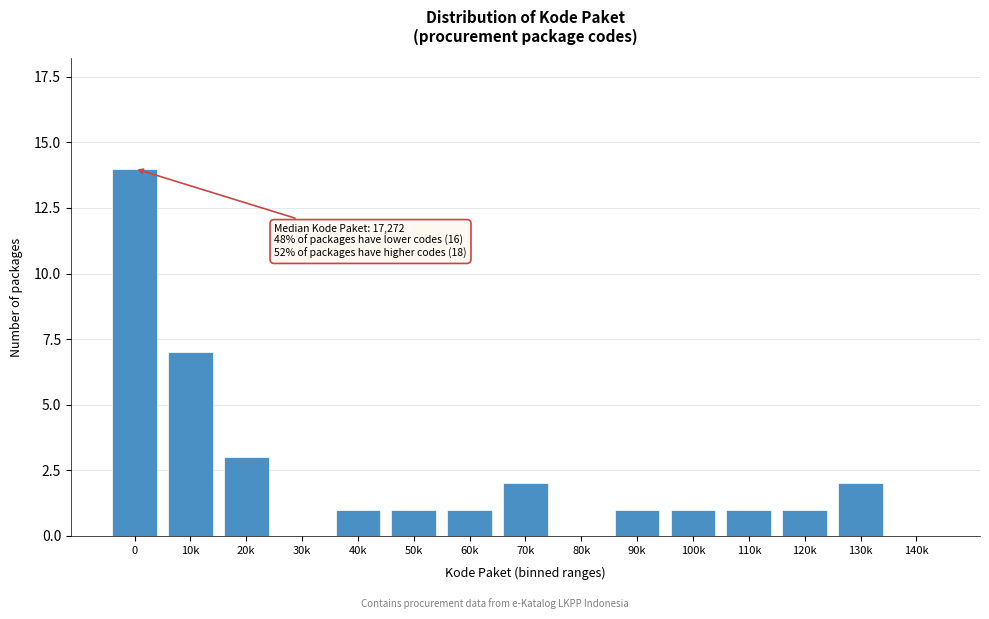

Reading left to right, what are all the values shown in this chart?

0=14	10k=7	20k=3	30k=0	40k=1	50k=1	60k=1	70k=2	80k=0	90k=1	100k=1	110k=1	120k=1	130k=2	140k=0